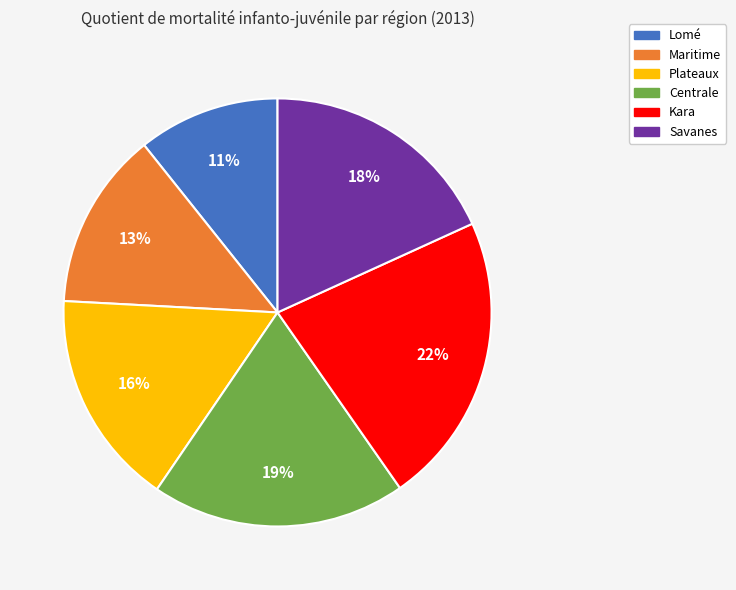

Is there any slice that represents more than half of the pie?

No